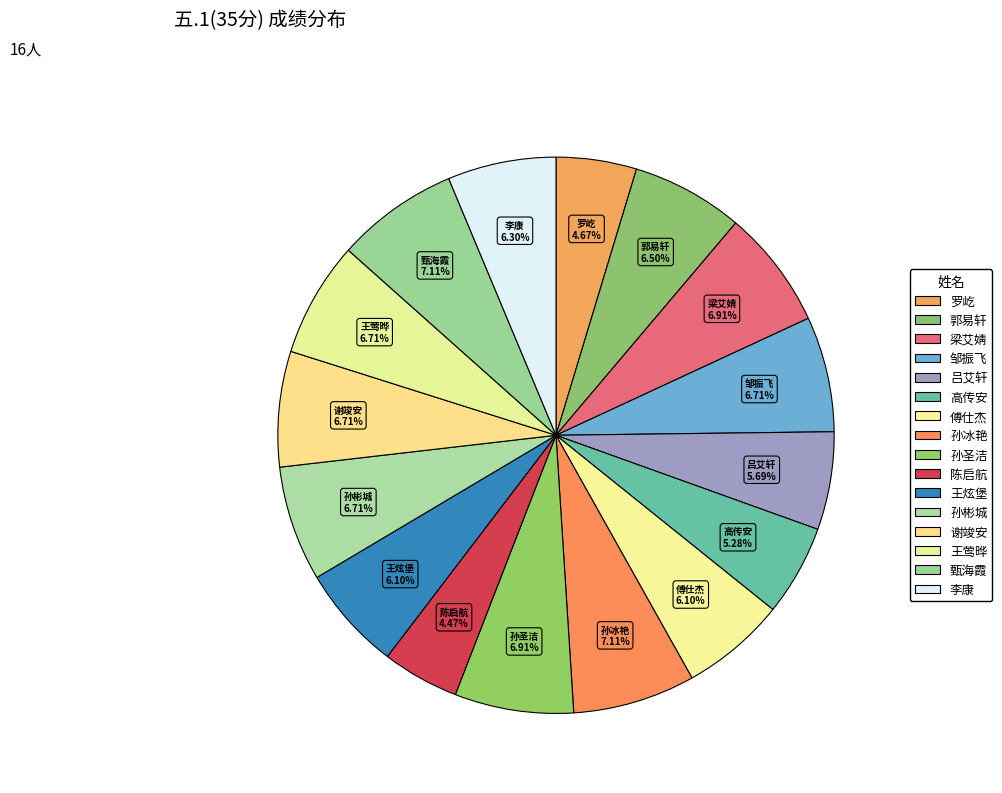

To the nearest percent, what is the combined percentage of 吕艾轩 and 郭易轩?

12%